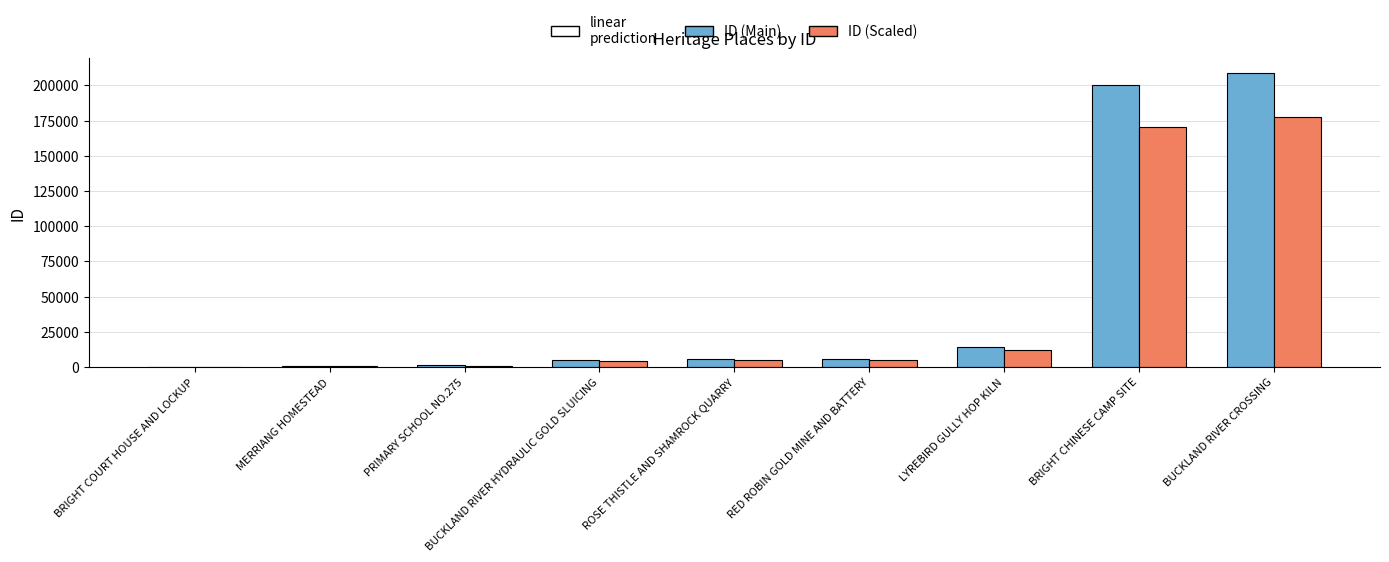

True or false: ID (Main) has a value of 5077.0 at BUCKLAND RIVER HYDRAULIC GOLD SLUICING.

True